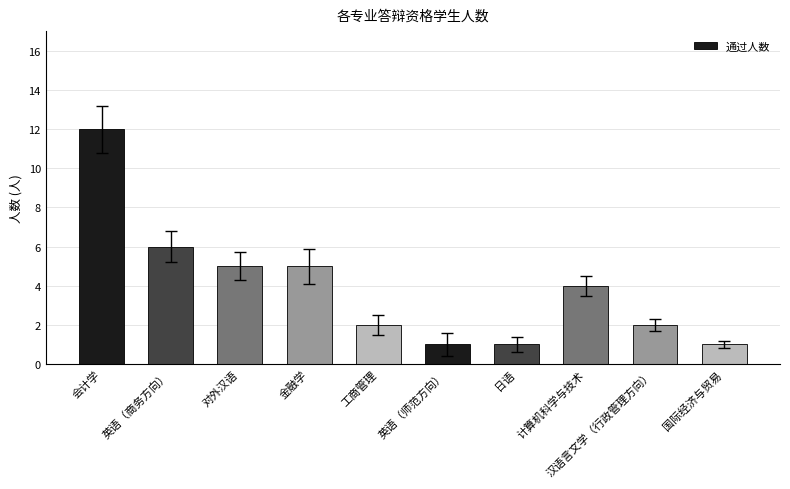

The value at 日语 is 2. True or false?

False